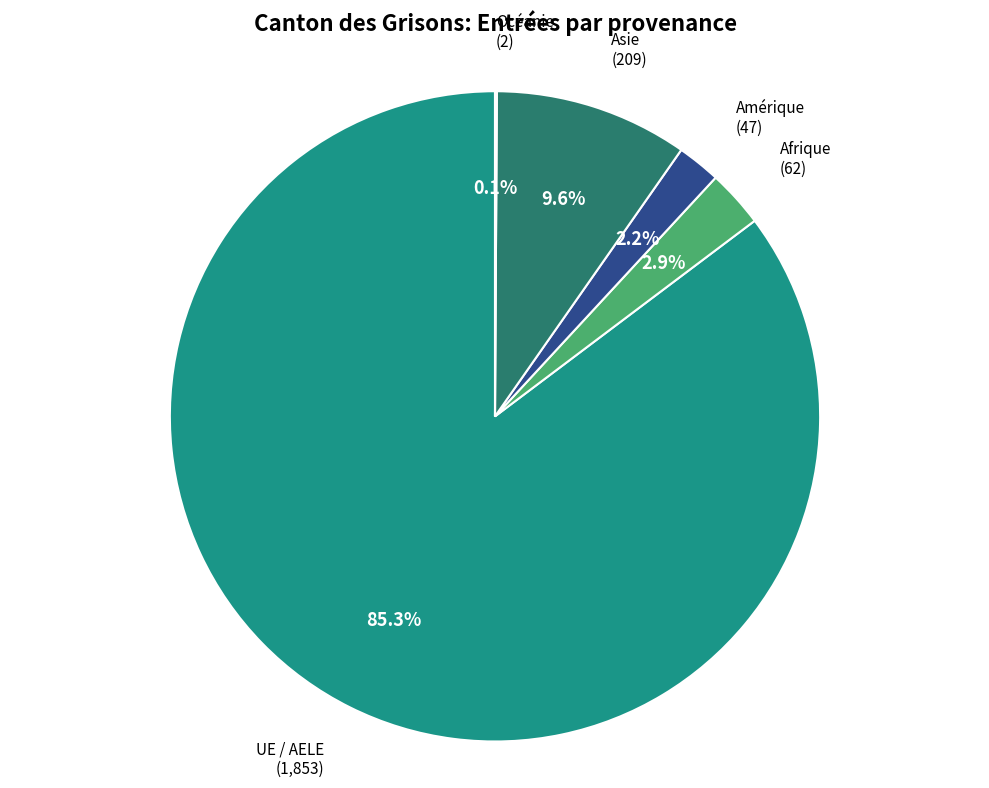

Is it true that UE / AELE is 95% of the pie?

False